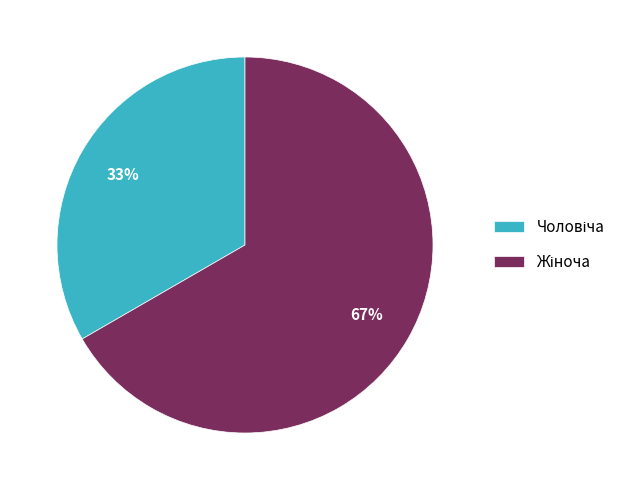

Does any single category account for the majority?

Yes